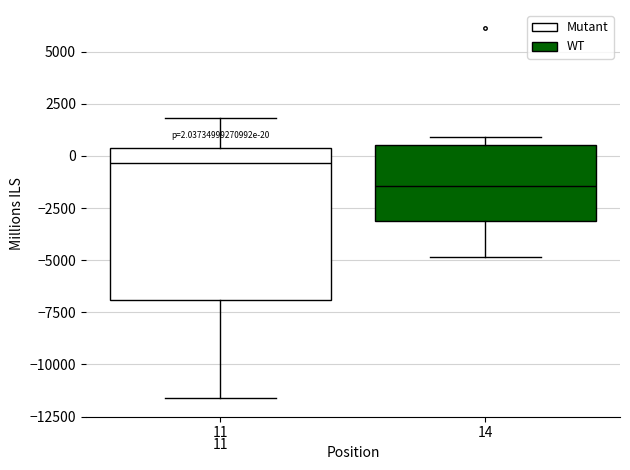

Which box has the lowest median line?

14